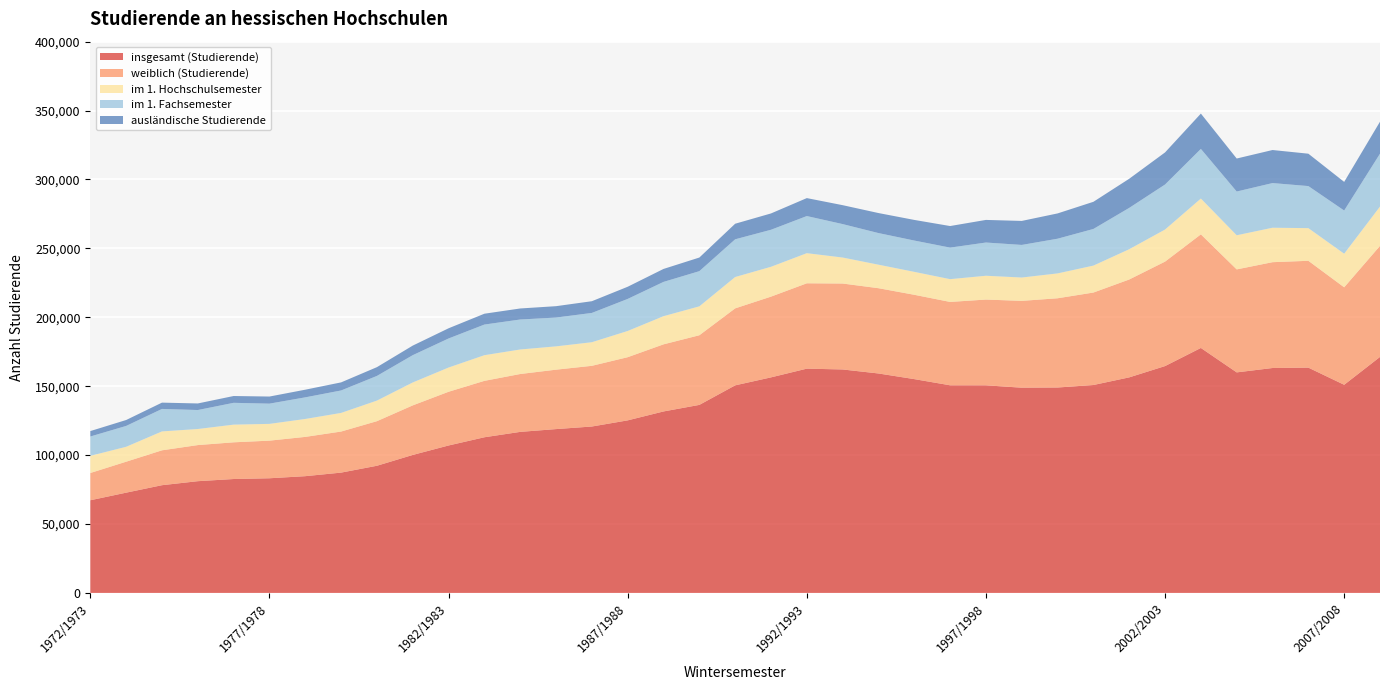

Reading right to left, transcribe all the data shown in this chart.

insgesamt (Studierende): 2008/2009=171249	2007/2008=151033	2006/2007=163476	2005/2006=163205	2004/2005=160026	2003/2004=177756	2002/2003=164608	2001/2002=156414	2000/2001=150868	1999/2000=149046	1998/1999=148907	1997/1998=150652	1996/1997=150660	1995/1996=155143	1994/1995=159238	1993/1994=162149	1992/1993=162738	1991/1992=156409	1990/1991=150624	1989/1990=136440	1988/1989=131679	1987/1988=125214	1986/1987=120750	1985/1986=118883	1984/1985=116858	1983/1984=112952	1982/1983=106987	1981/1982=100125	1980/1981=92275	1979/1980=87304	1978/1979=84720	1977/1978=83202	1976/1977=82653	1975/1976=81084	1974/1975=78173	1973/1974=72760	1972/1973=67244
weiblich (Studierende): 2008/2009=80583	2007/2008=70727	2006/2007=77523	2005/2006=76785	2004/2005=74727	2003/2004=82423	2002/2003=75803	2001/2002=71021	2000/2001=67093	1999/2000=64764	1998/1999=63022	1997/1998=62217	1996/1997=60495	1995/1996=61192	1994/1995=61880	1993/1994=62359	1992/1993=61939	1991/1992=58589	1990/1991=55858	1989/1990=50527	1988/1989=48699	1987/1988=45835	1986/1987=44045	1985/1986=43115	1984/1985=41996	1983/1984=40934	1982/1983=38982	1981/1982=35969	1980/1981=32357	1979/1980=29801	1978/1979=28502	1977/1978=27297	1976/1977=26633	1975/1976=26198	1974/1975=25310	1973/1974=22462	1972/1973=19781
im 1. Hochschulsemester: 2008/2009=28518	2007/2008=24386	2006/2007=23698	2005/2006=25000	2004/2005=24777	2003/2004=25984	2002/2003=23278	2001/2002=21971	2000/2001=19549	1999/2000=18039	1998/1999=16935	1997/1998=17279	1996/1997=16521	1995/1996=16645	1994/1995=17061	1993/1994=18860	1992/1993=21854	1991/1992=21655	1990/1991=22746	1989/1990=20985	1988/1989=20437	1987/1988=19030	1986/1987=17125	1985/1986=16917	1984/1985=17793	1983/1984=18620	1982/1983=17581	1981/1982=16624	1980/1981=14935	1979/1980=13515	1978/1979=13007	1977/1978=12167	1976/1977=12833	1975/1976=11661	1974/1975=13715	1973/1974=10819	1972/1973=12457
im 1. Fachsemester: 2008/2009=38378	2007/2008=31336	2006/2007=30524	2005/2006=32409	2004/2005=31736	2003/2004=36023	2002/2003=32668	2001/2002=29987	2000/2001=26595	1999/2000=25175	1998/1999=23653	1997/1998=24108	1996/1997=22893	1995/1996=22715	1994/1995=22940	1993/1994=24271	1992/1993=26936	1991/1992=26863	1990/1991=27368	1989/1990=25523	1988/1989=24870	1987/1988=23259	1986/1987=21253	1985/1986=20898	1984/1985=21759	1983/1984=22235	1982/1983=21078	1981/1982=19804	1980/1981=17900	1979/1980=16292	1978/1979=15690	1977/1978=14683	1976/1977=15825	1975/1976=13772	1974/1975=16311	1973/1974=15142	1972/1973=14028
ausländische Studierende: 2008/2009=23209	2007/2008=20766	2006/2007=23491	2005/2006=23980	2004/2005=23943	2003/2004=25630	2002/2003=23280	2001/2002=21140	2000/2001=19697	1999/2000=18350	1998/1999=17410	1997/1998=16404	1996/1997=15649	1995/1996=14962	1994/1995=14529	1993/1994=13724	1992/1993=13023	1991/1992=11842	1990/1991=11297	1989/1990=9883	1988/1989=9404	1987/1988=8828	1986/1987=8500	1985/1986=8257	1984/1985=7999	1983/1984=7858	1982/1983=7400	1981/1982=6938	1980/1981=6365	1979/1980=5858	1978/1979=5550	1977/1978=5152	1976/1977=4940	1975/1976=4770	1974/1975=4575	1973/1974=4289	1972/1973=3933